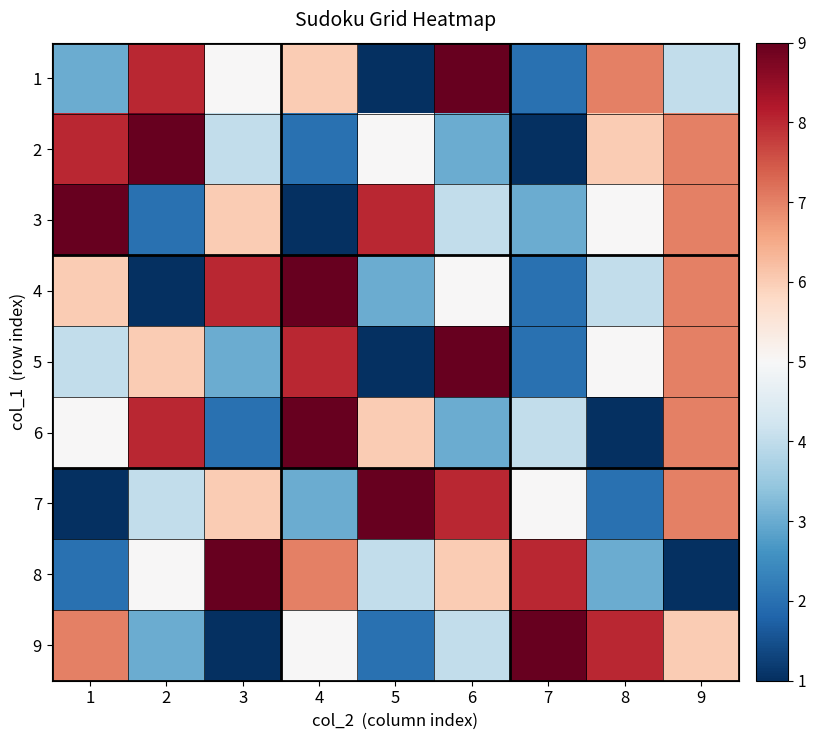

Reading left to right, list all the values displayed in this chart.

1: 1=3	2=8	3=5	4=6	5=1	6=9	7=2	8=7	9=4
2: 1=8	2=9	3=4	4=2	5=5	6=3	7=1	8=6	9=7
3: 1=9	2=2	3=6	4=1	5=8	6=4	7=3	8=5	9=7
4: 1=6	2=1	3=8	4=9	5=3	6=5	7=2	8=4	9=7
5: 1=4	2=6	3=3	4=8	5=1	6=9	7=2	8=5	9=7
6: 1=5	2=8	3=2	4=9	5=6	6=3	7=4	8=1	9=7
7: 1=1	2=4	3=6	4=3	5=9	6=8	7=5	8=2	9=7
8: 1=2	2=5	3=9	4=7	5=4	6=6	7=8	8=3	9=1
9: 1=7	2=3	3=1	4=5	5=2	6=4	7=9	8=8	9=6